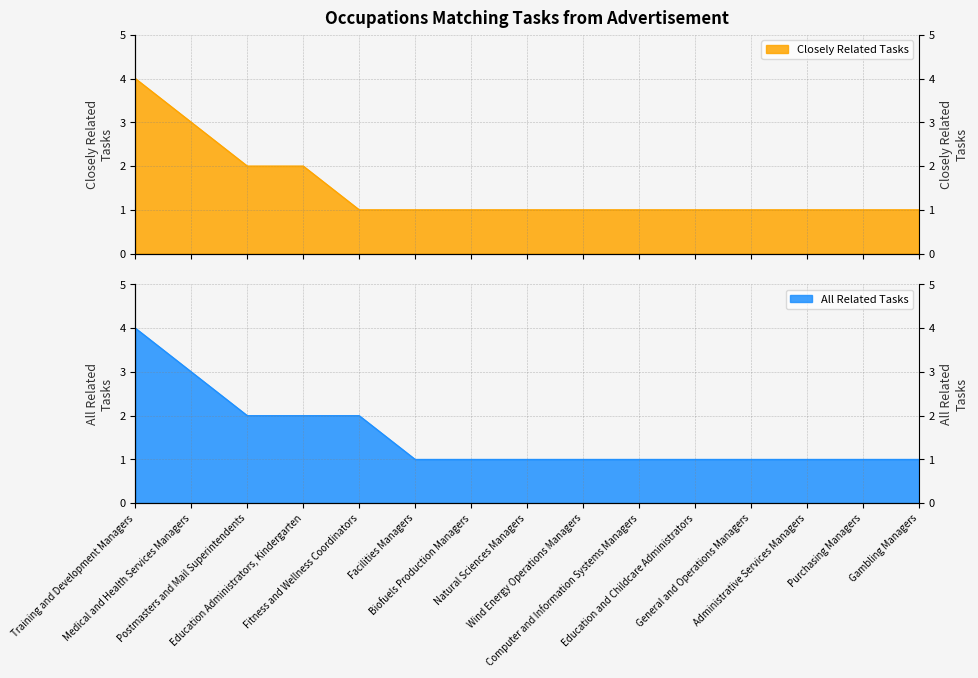

Rank the series by their average value, from lowest to highest.

Closely Related Tasks, All Related Tasks